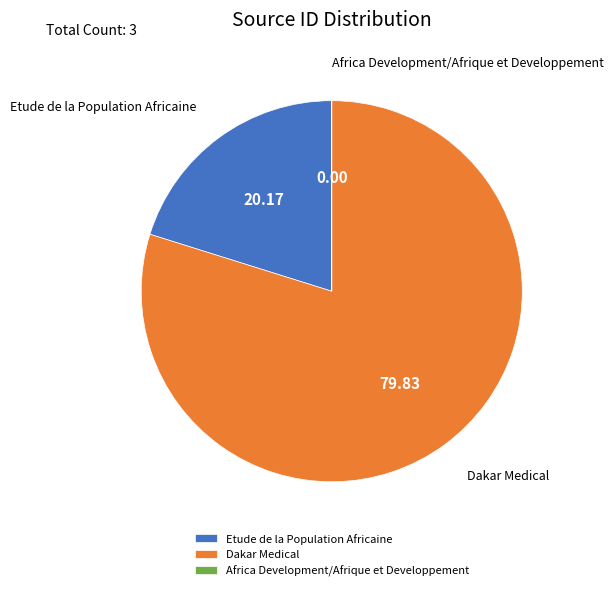

Do Dakar Medical and Etude de la Population Africaine together represent more than half of the pie?

Yes